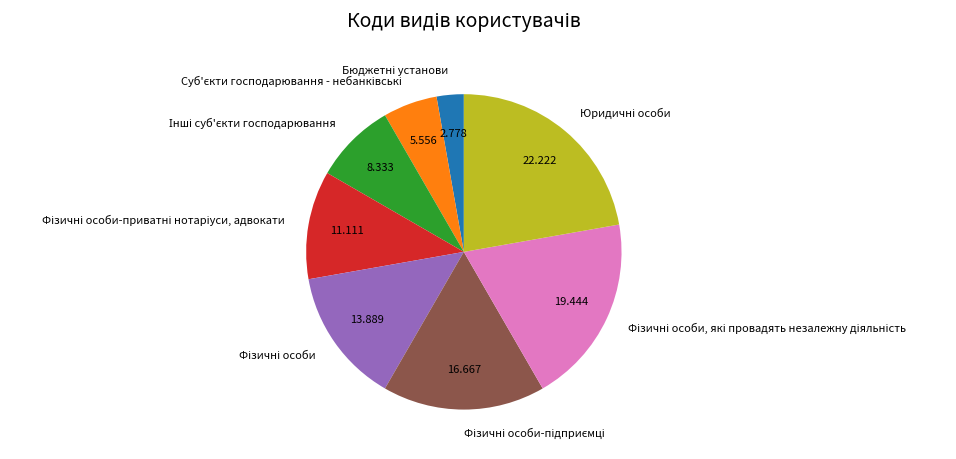

Is there a majority slice in this chart?

No